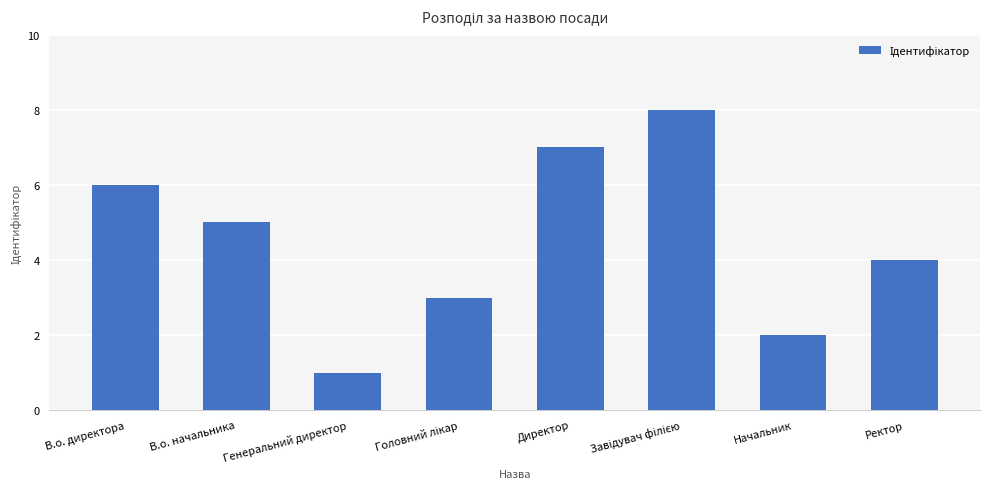

What position from the right is Генеральний директор?

6